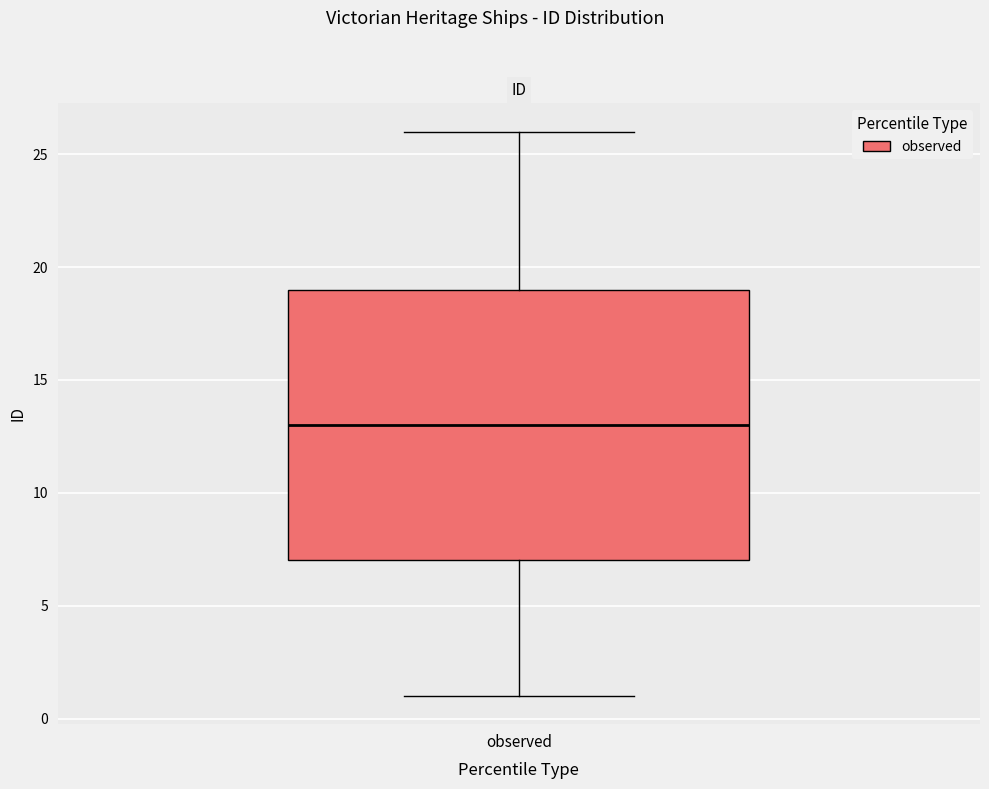

Read this box plot against the y-axis: the position of the median line, the range covered by the box, and the ends of both whiskers. The values are not printed on the chart, so give them approximately, as read against the axis.

median 13, box 7 to 19, whiskers 1 to 26